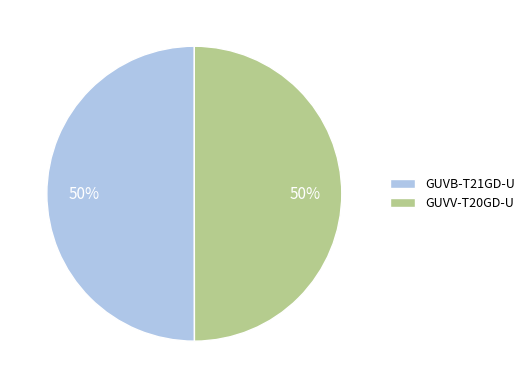

How many slices are in this pie chart?

2